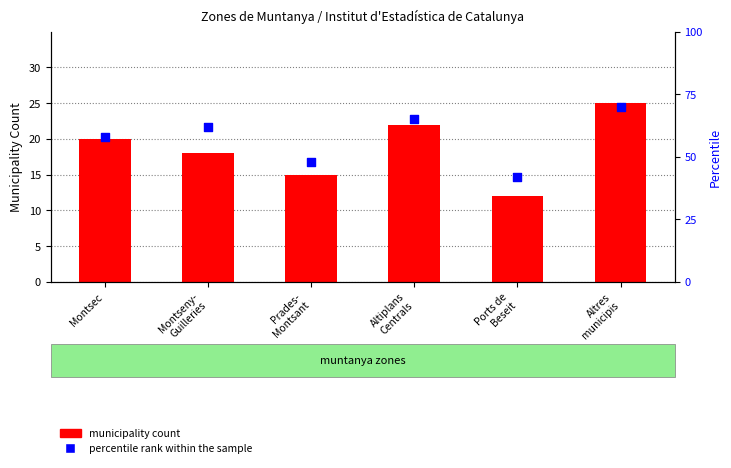

Which series has the largest total across all categories?

percentile rank within the sample